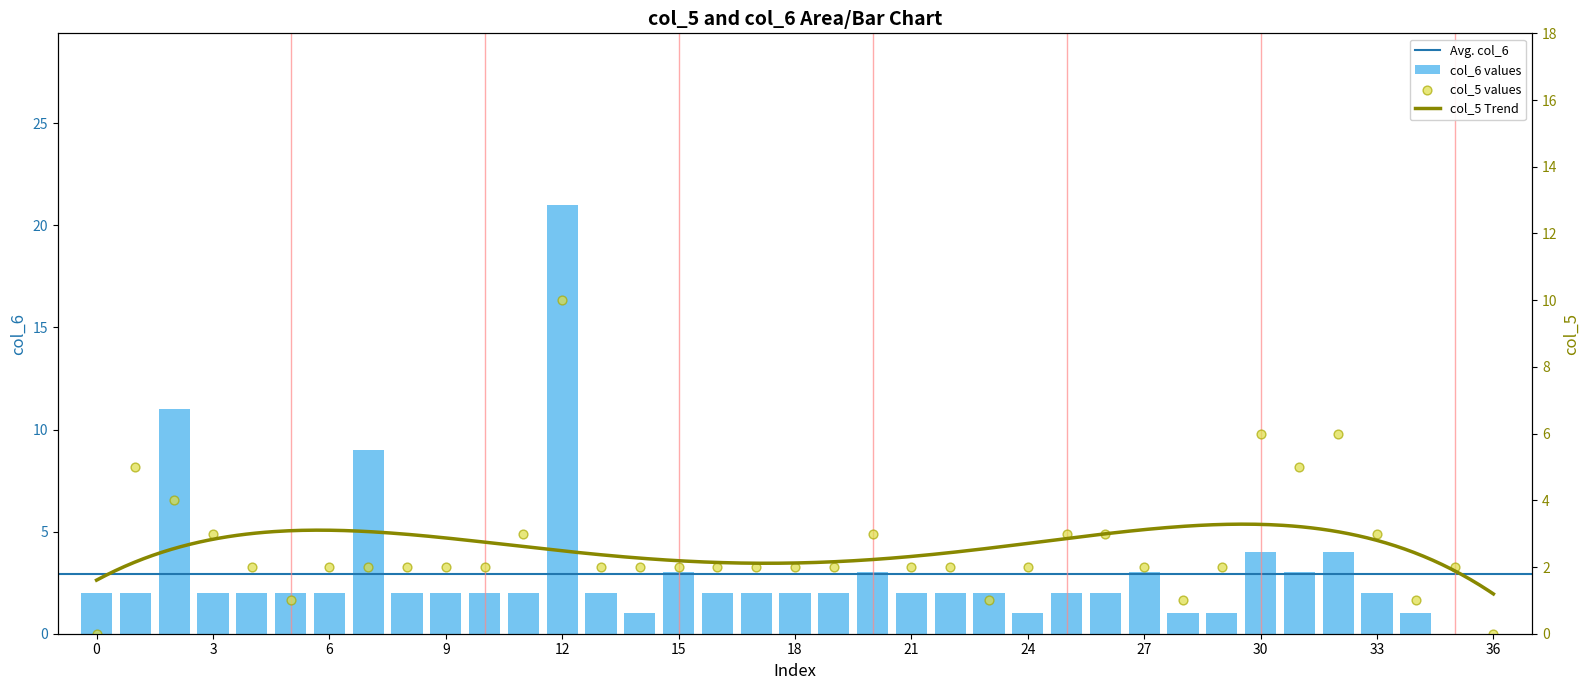

Which series reaches the maximum Y coordinate?

col_6